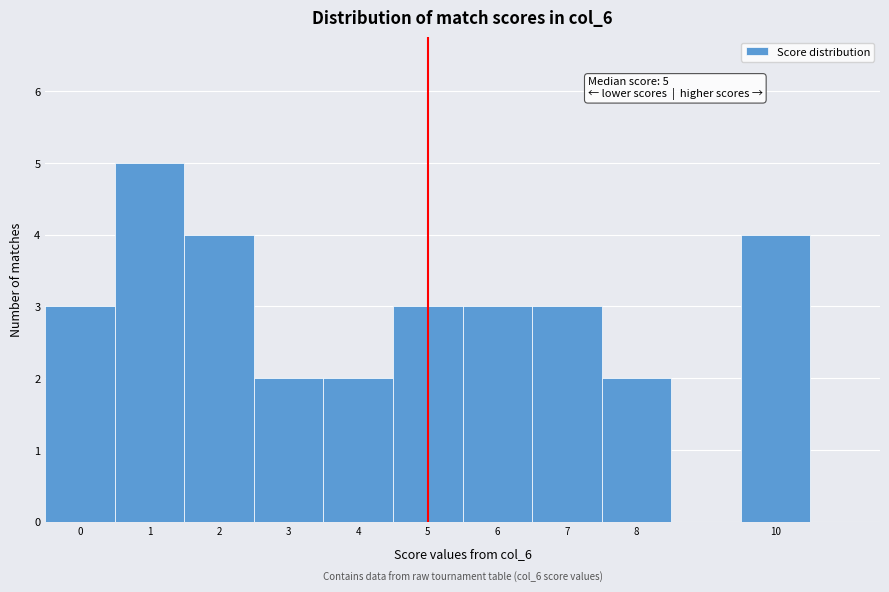

Which range on the x-axis has the tallest bar?

0.5 to 1.5